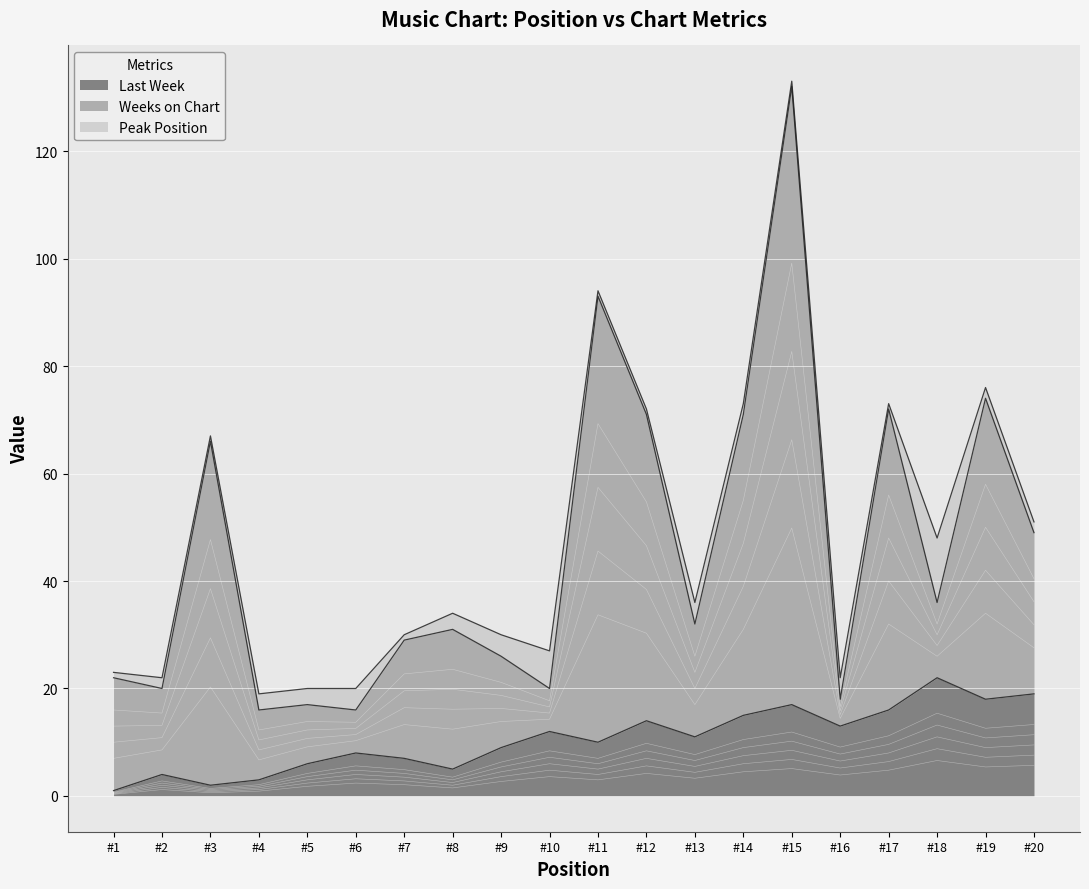

The value of Last Week at #7 is 7. True or false?

True